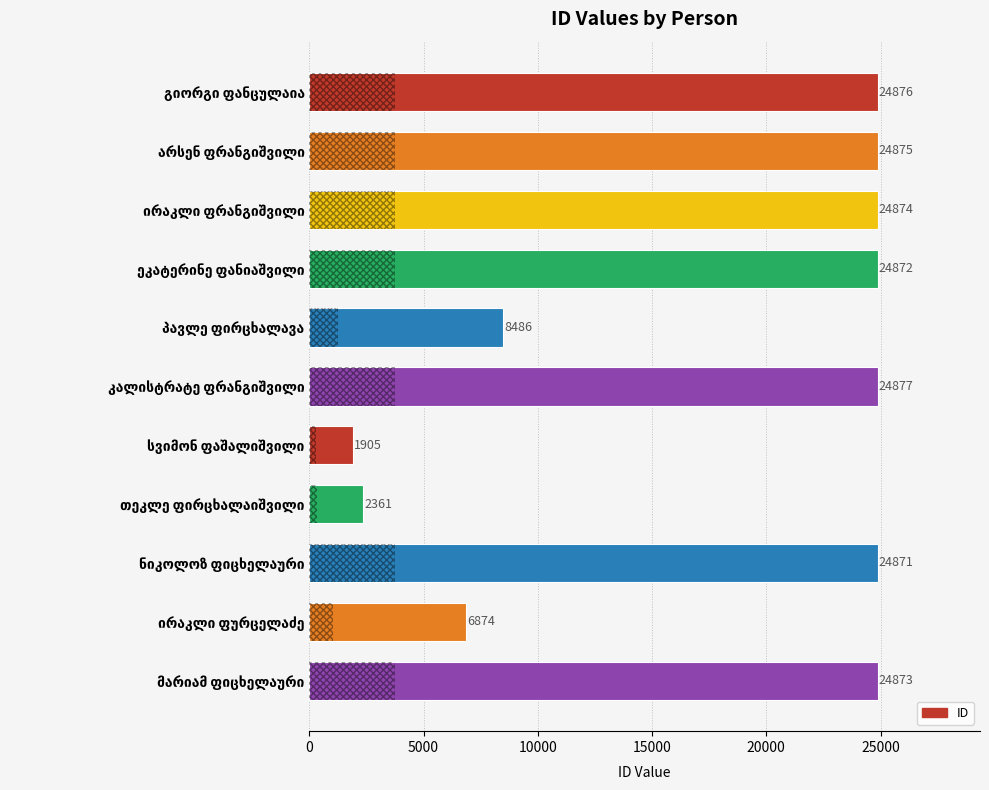

What is the average value?

17613